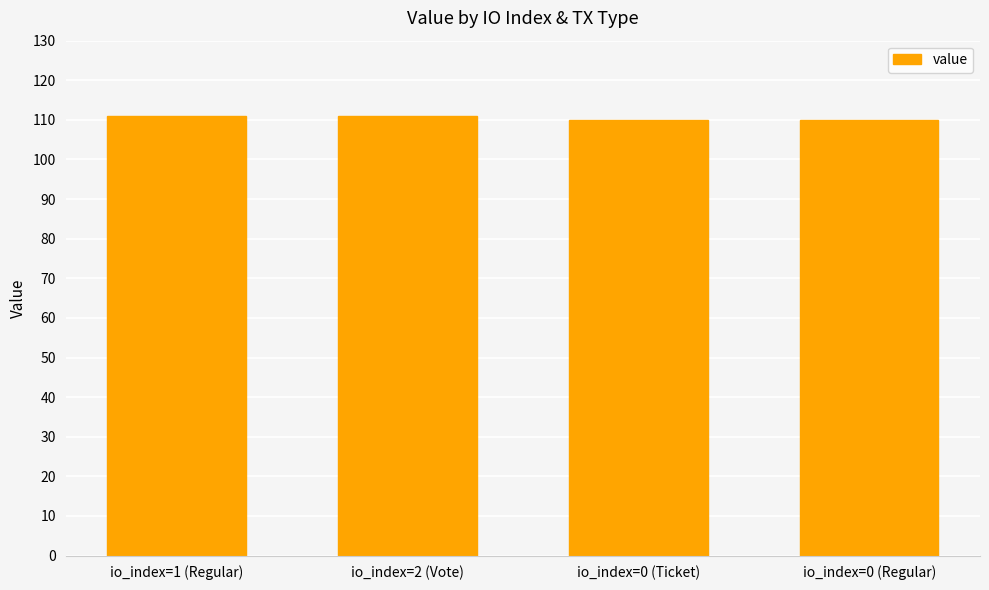

What is the smallest value displayed?

109.9